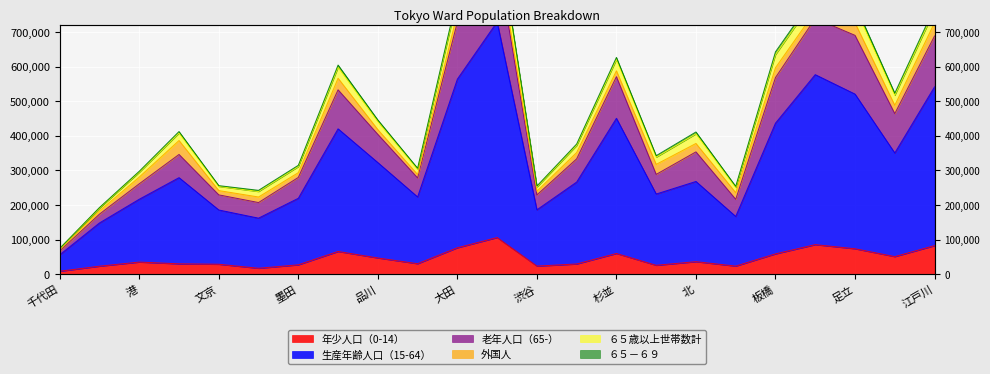

What is the value of the 年少人口（0-14） point at the 15th from the left?

60431